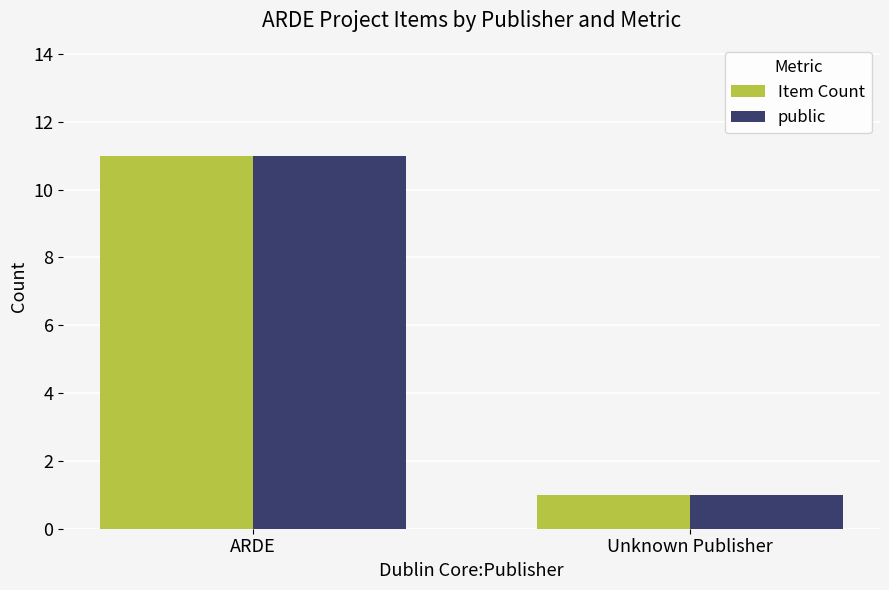

How many distinct data groups are displayed?

2